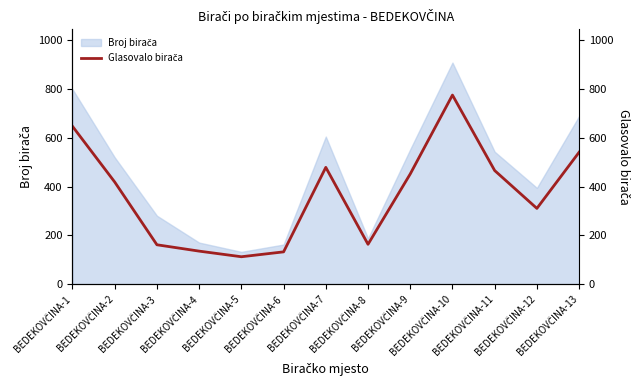

How many points are higher than both their immediate neighbors (excluding endpoints)?

2